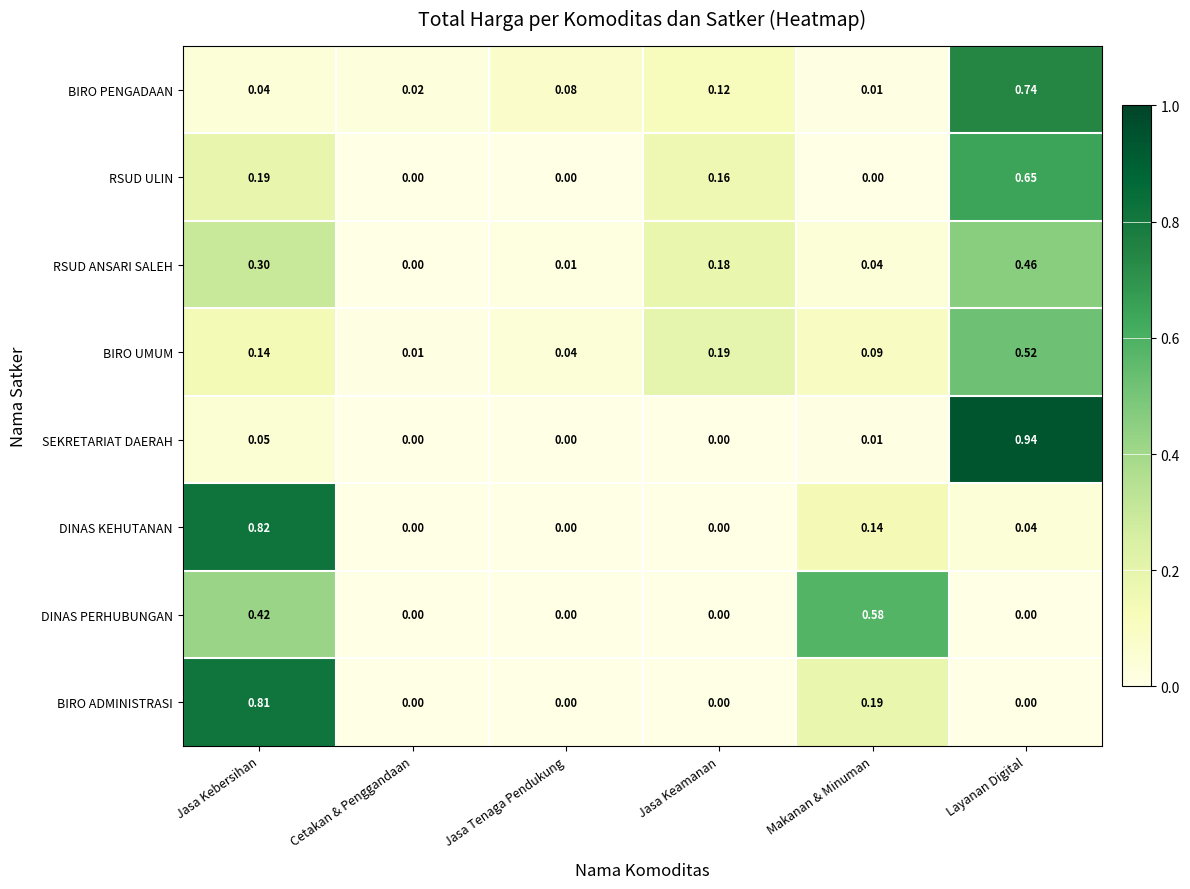

Which series has the widest spread of values?

SEKRETARIAT DAERAH